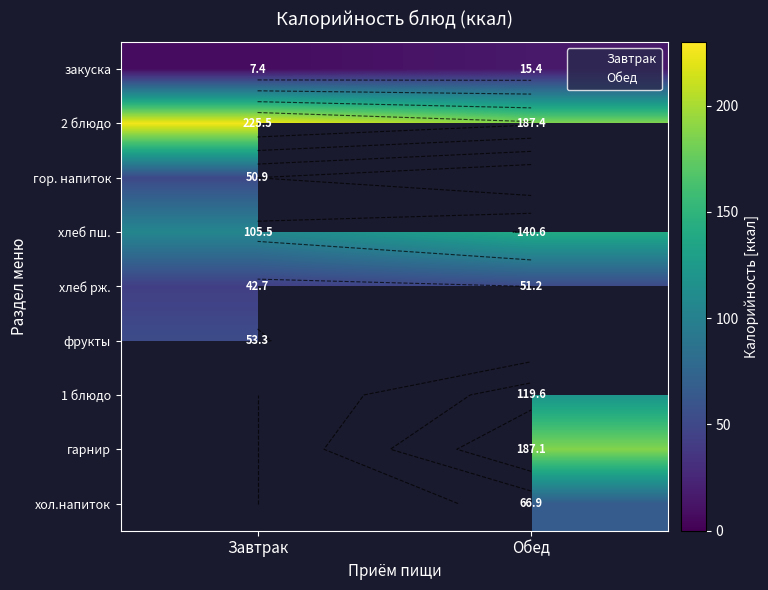

Between Обед and Завтрак, which is larger?

Обед